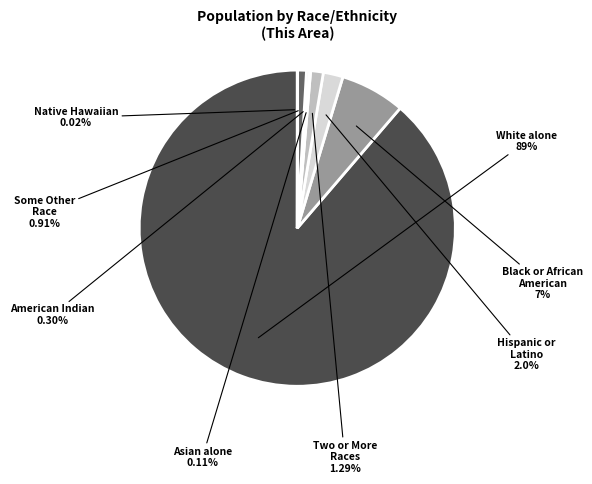

Which category has the smallest portion of the pie?

Native Hawaiian and Other Pacific